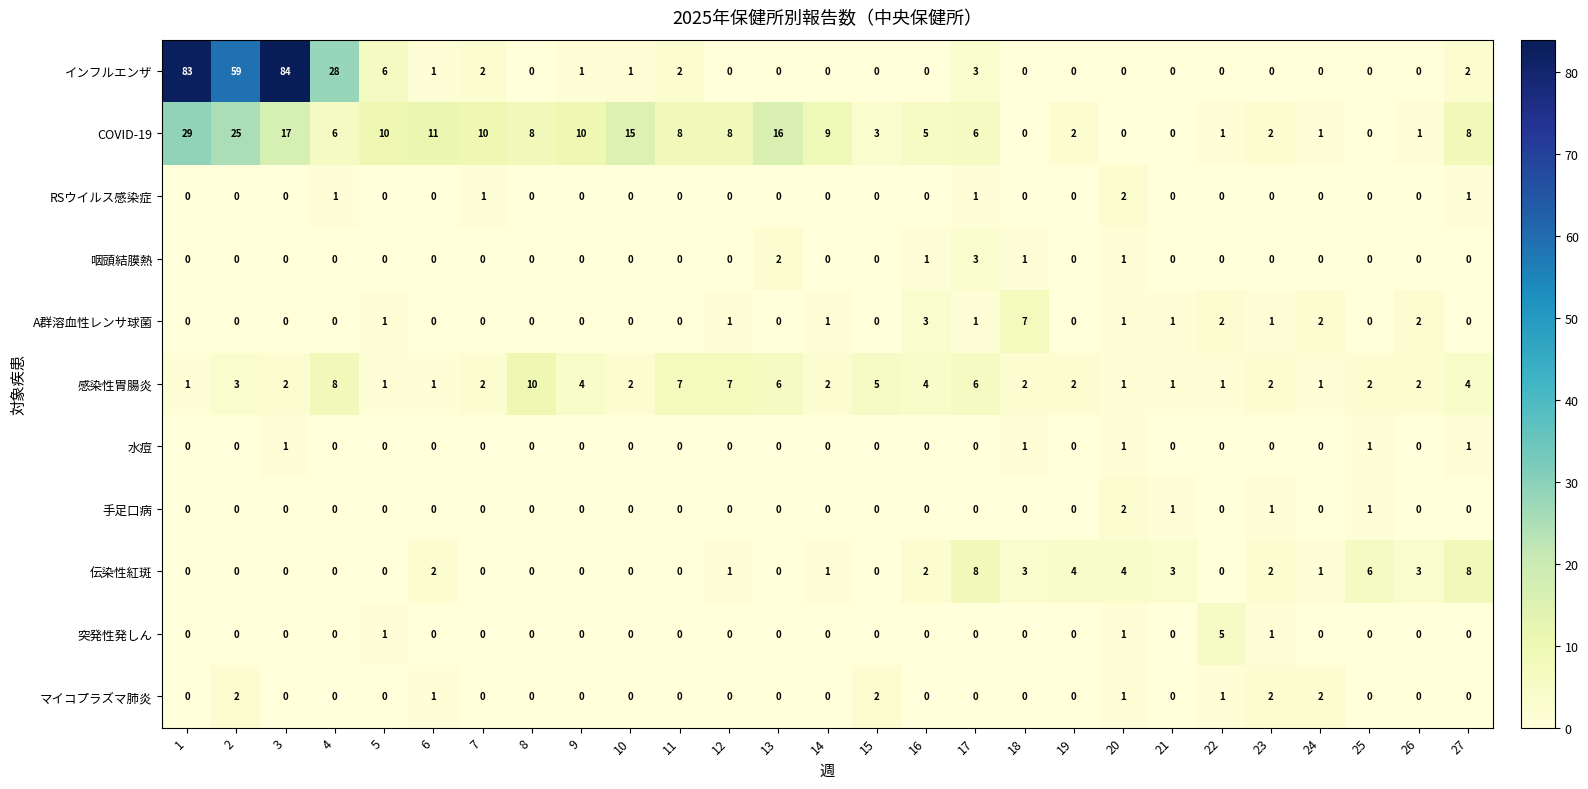

Count the RSウイルス感染症 values in the range 0 to 1.

26